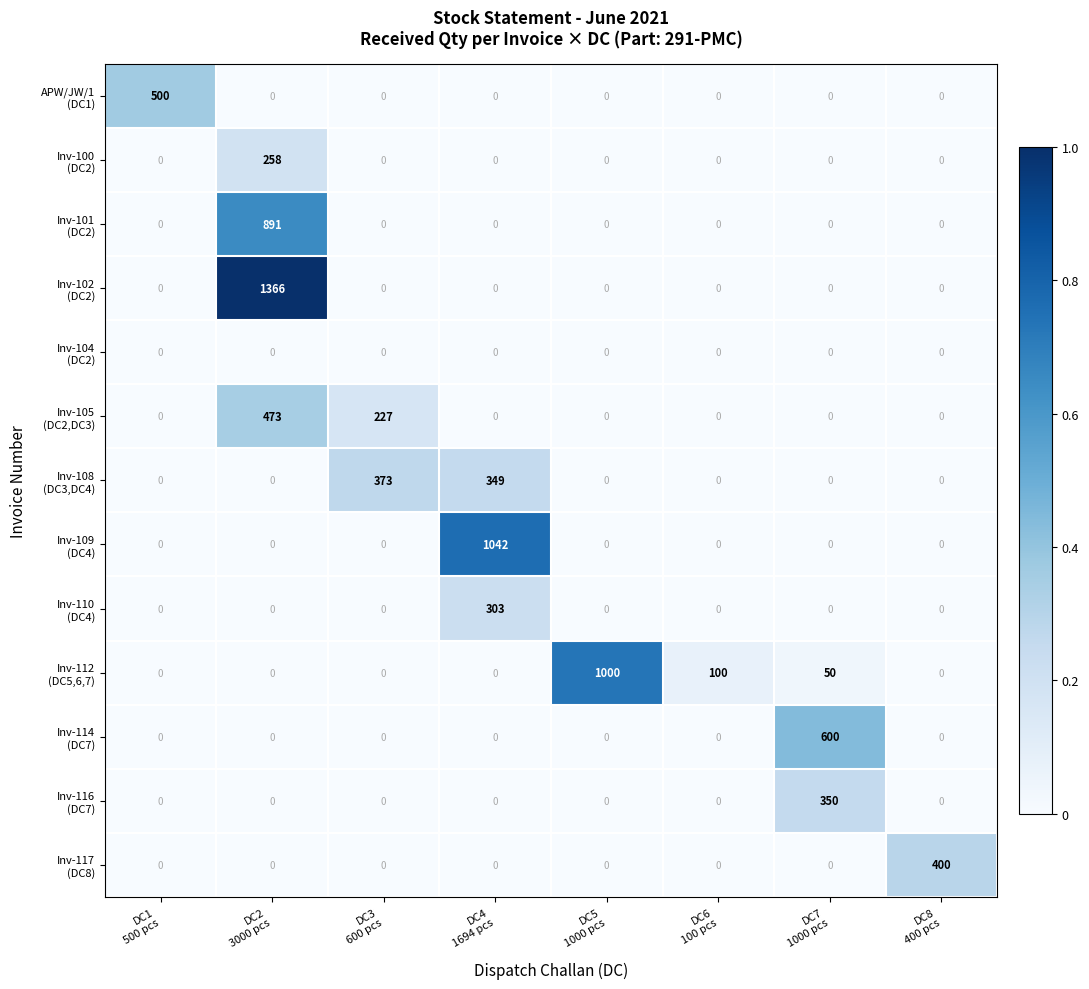

What is the greatest value displayed?

1366